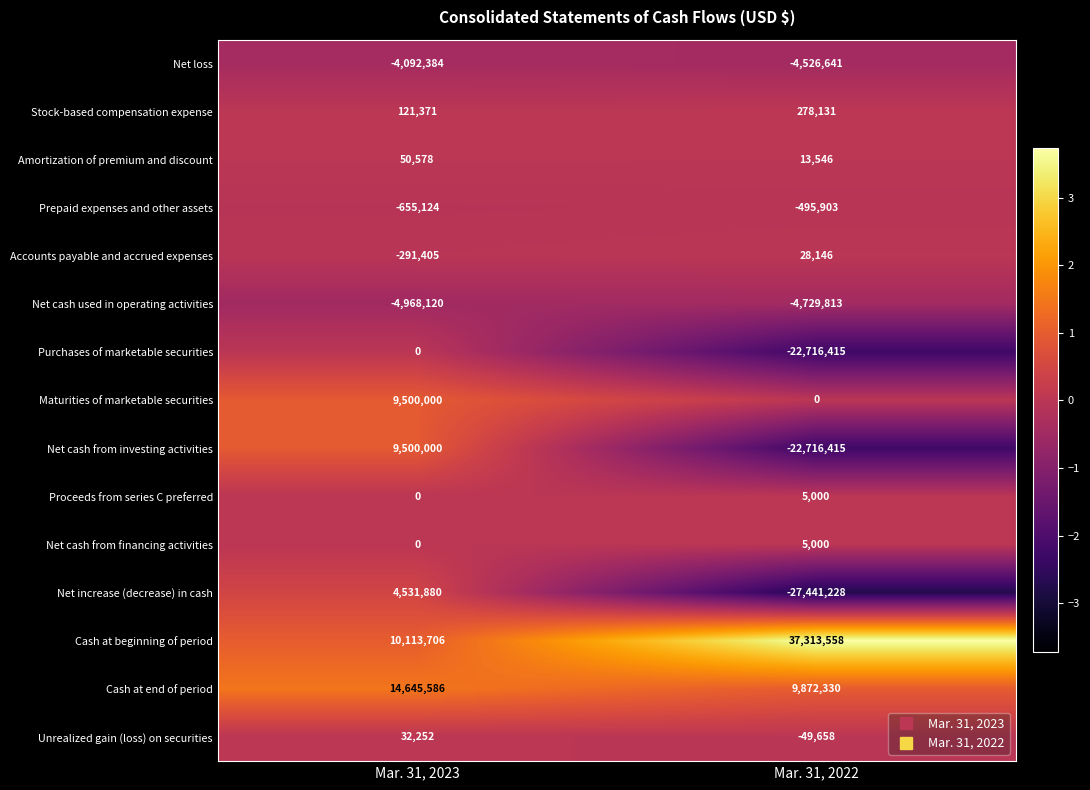

Rank the categories by Net cash used in operating activities value from highest to lowest.

Mar. 31, 2022, Mar. 31, 2023